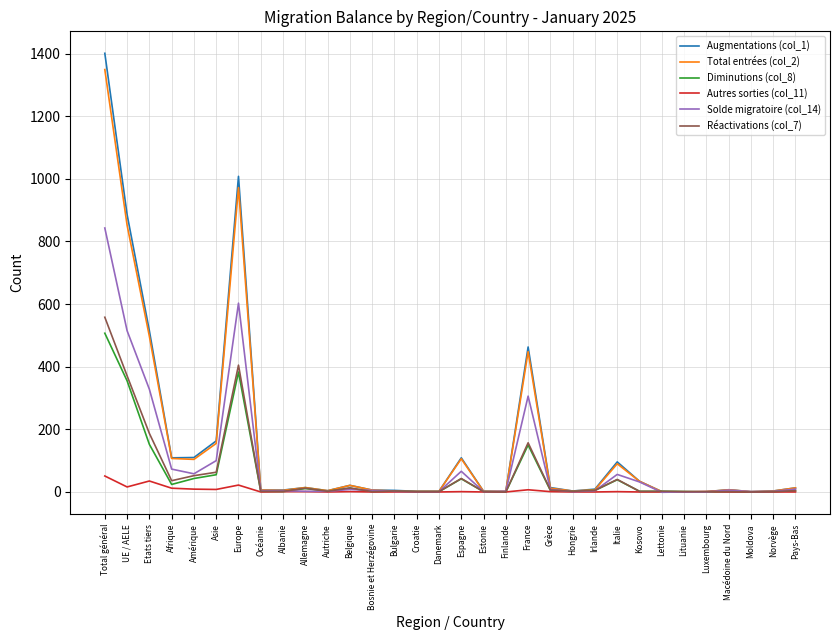

Which series has the widest spread of values?

Augmentations (col_1)